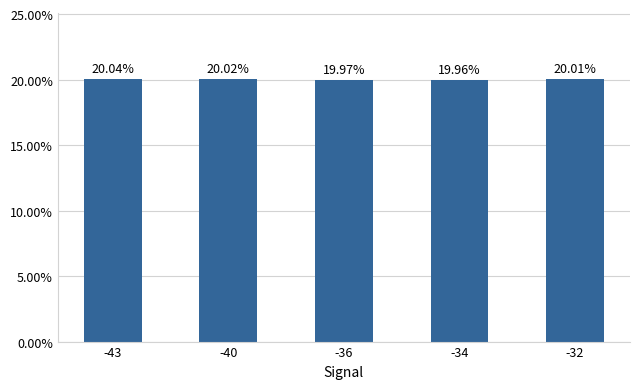

How many categories are shown in the chart?

5